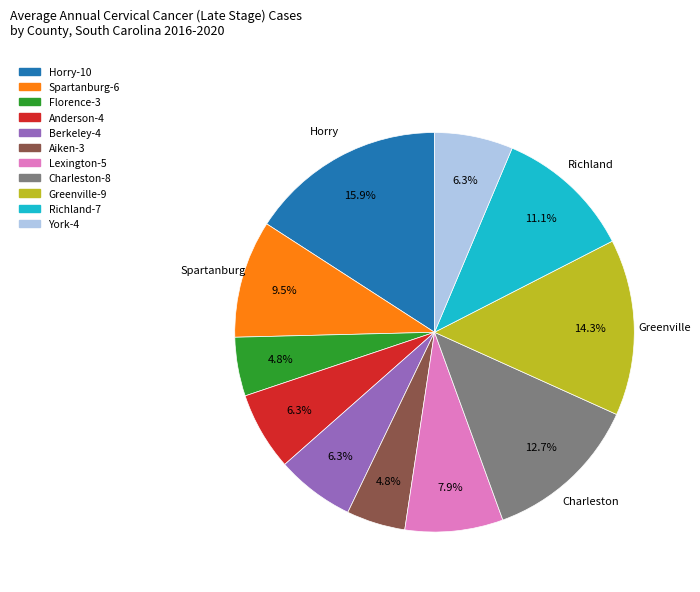

How many segments does this pie chart have?

11